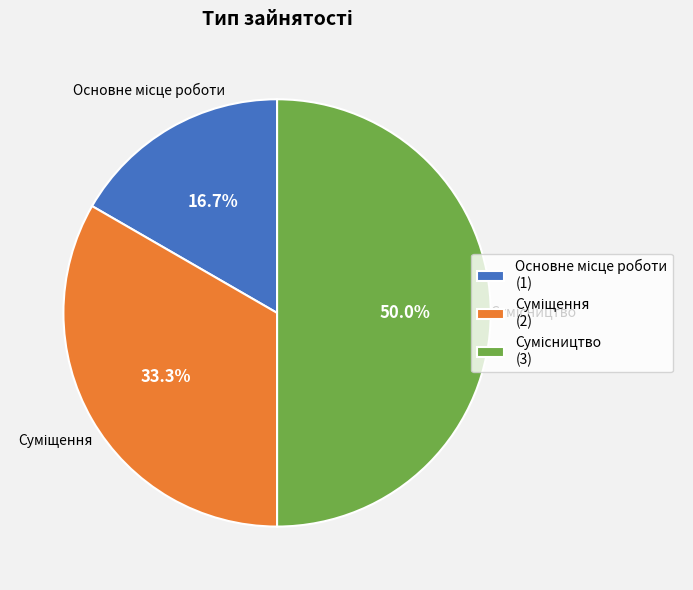

To the nearest percent, what percentage of the pie is Основне місце роботи?

17%